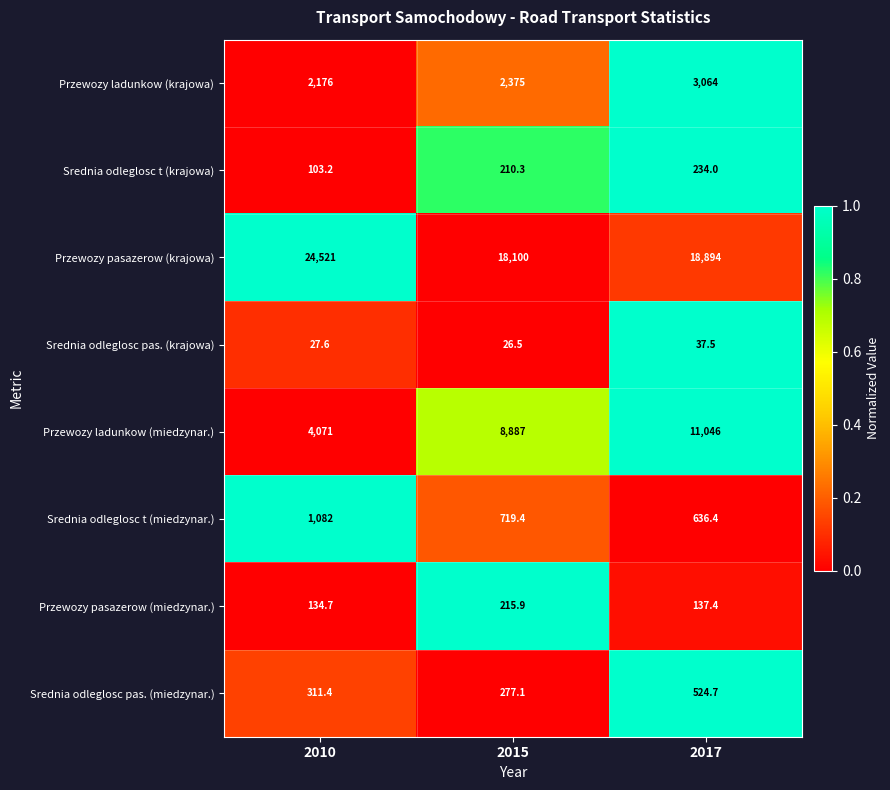

Reading left to right, what are all the values shown in this chart?

Przewozy ladunkow (krajowa): 2010=2176.0	2015=2375.0	2017=3064.0
Srednia odleglosc t (krajowa): 2010=103.2	2015=210.3	2017=234.0
Przewozy pasazerow (krajowa): 2010=24521.0	2015=18100.0	2017=18894.0
Srednia odleglosc pas. (krajowa): 2010=27.6	2015=26.5	2017=37.5
Przewozy ladunkow (miedzynar.): 2010=4071.0	2015=8887.0	2017=11046.0
Srednia odleglosc t (miedzynar.): 2010=1082.0	2015=719.4	2017=636.4
Przewozy pasazerow (miedzynar.): 2010=134.7	2015=215.9	2017=137.4
Srednia odleglosc pas. (miedzynar.): 2010=311.4	2015=277.1	2017=524.7